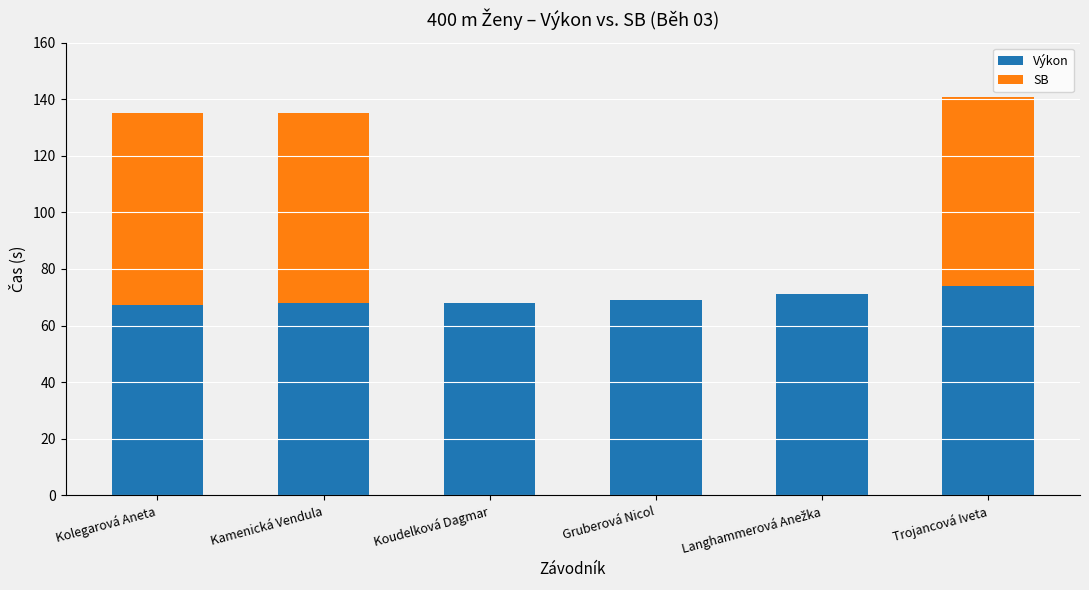

Count the number of categories in the chart.

6